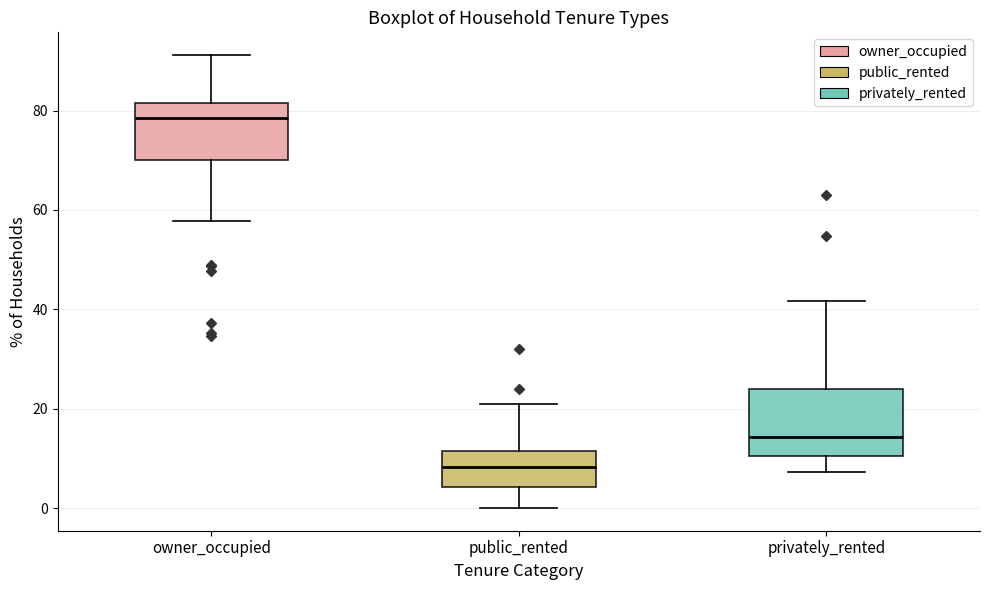

Where does the upper whisker of the box for owner_occupied end on the y-axis? The values are not printed on the chart, so give them approximately, as read against the axis.

92